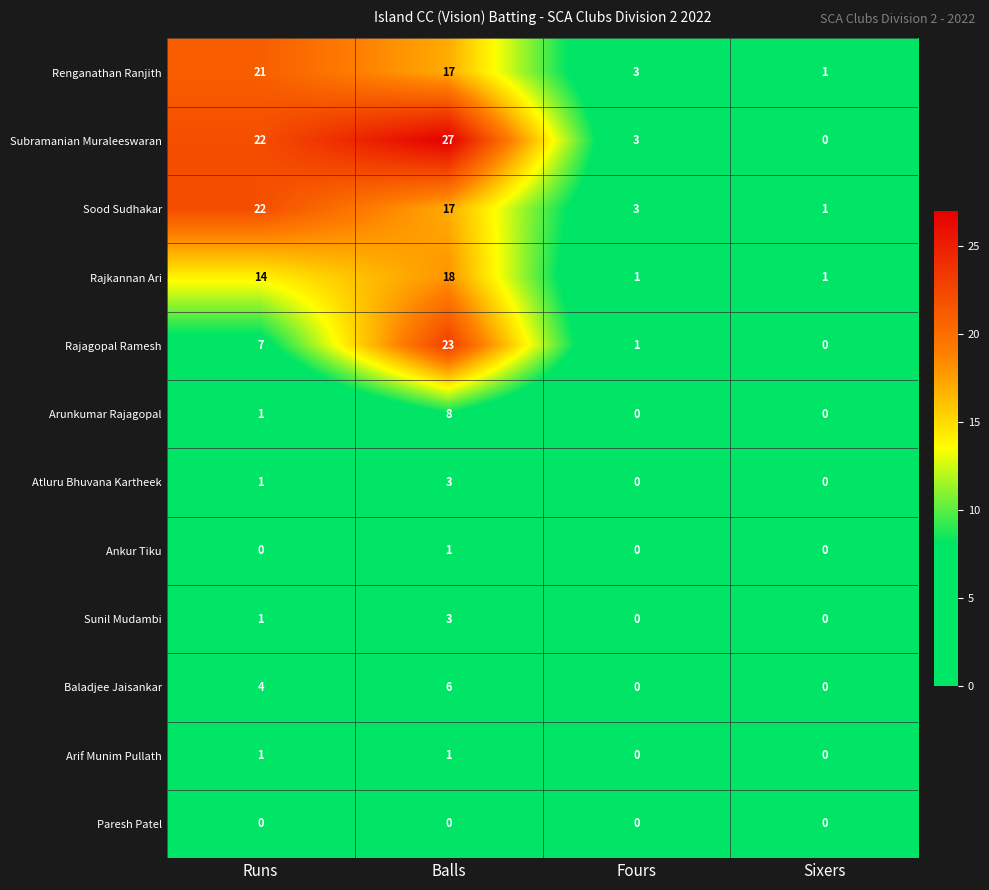

What is the maximum value for Rajkannan Ari?

18